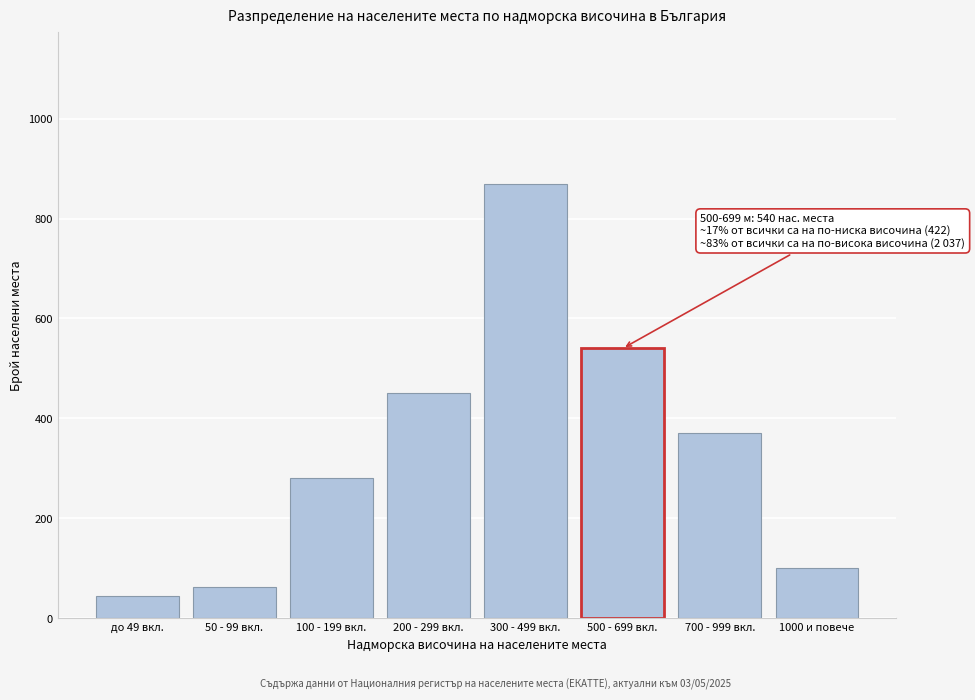

Reading left to right, what are all the values shown in this chart?

до 49 вкл.=45	50 - 99 вкл.=62	100 - 199 вкл.=280	200 - 299 вкл.=450	300 - 499 вкл.=870	500 - 699 вкл.=540	700 - 999 вкл.=370	1000 и повече=100